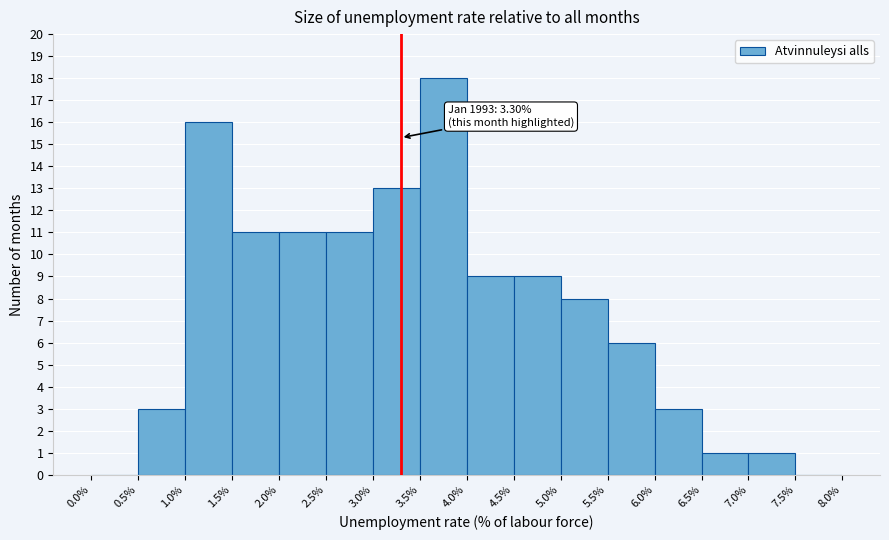

Which range on the x-axis has the tallest bar?

3.5% to 4.0%